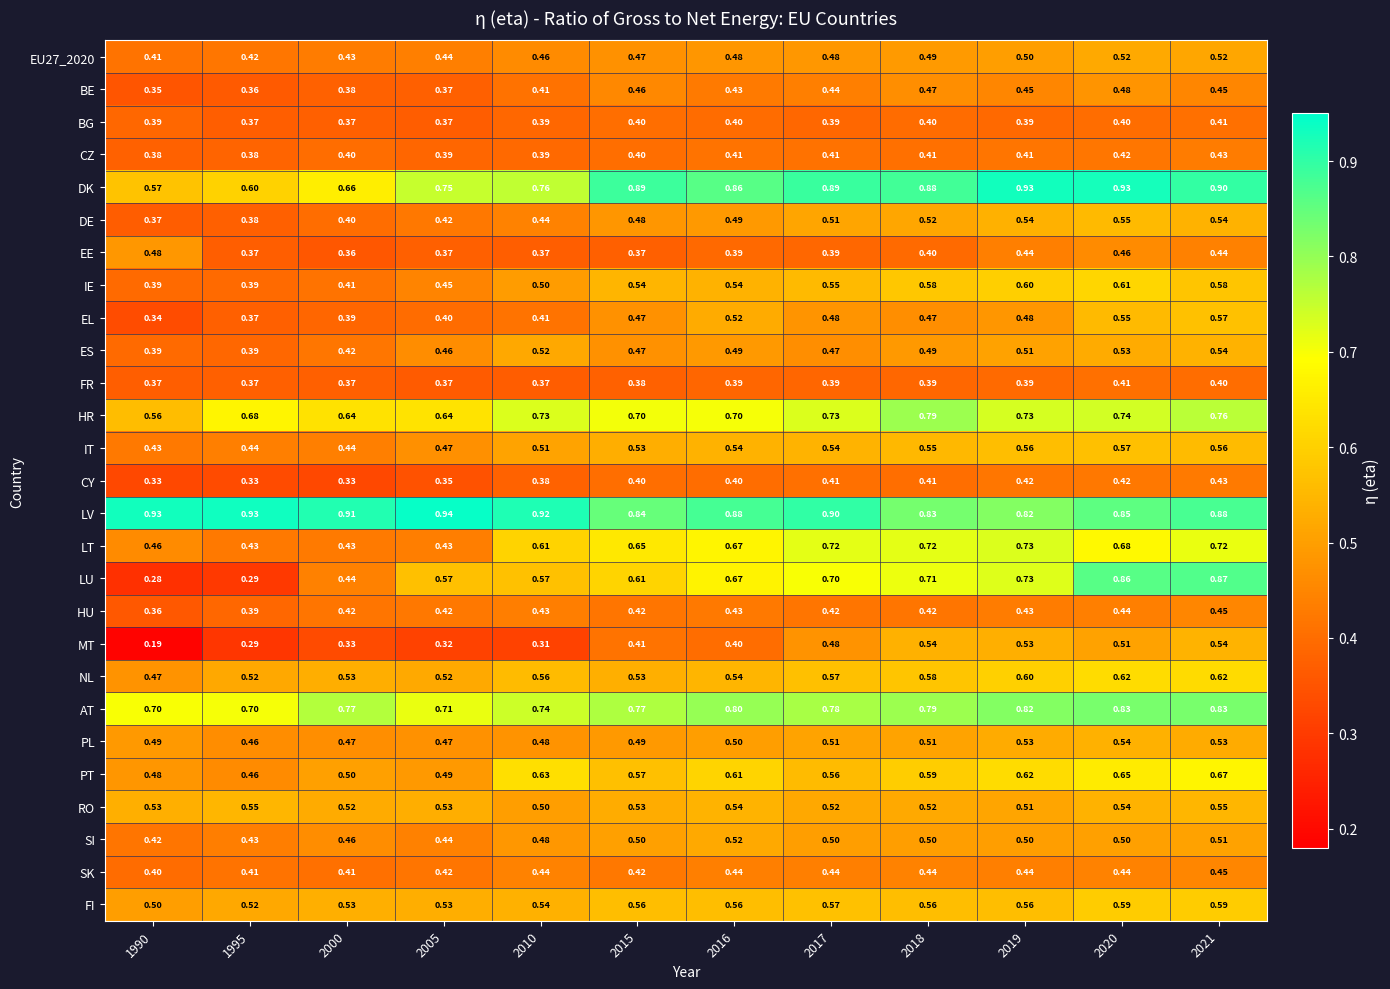

Which series has the widest spread of values?

LU